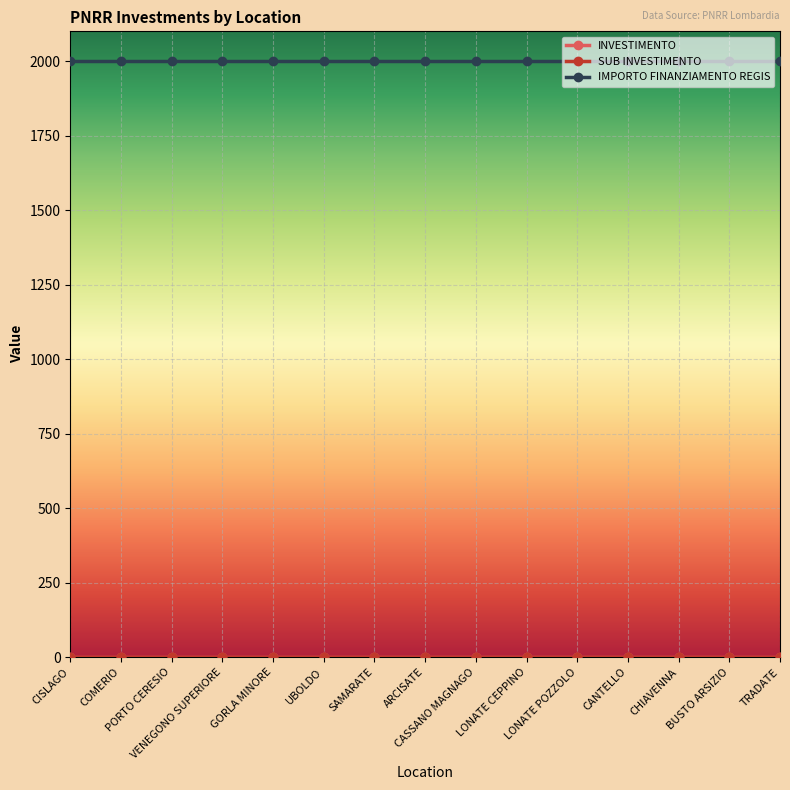

Reading left to right, extract all data points from this chart.

INVESTIMENTO: 2.1	2.1	2.1	2.1	2.1	2.1	2.1	2.1	2.1	2.1	2.1	2.1	2.1	2.1	2.1
SUB INVESTIMENTO: 2.1	2.1	2.1	2.1	2.1	2.1	2.1	2.1	2.1	2.1	2.1	2.1	2.1	2.1	2.1
IMPORTO FINANZIAMENTO REGIS: 2000.0	2000.0	2000.0	2000.0	2000.0	2000.0	2000.0	2000.0	2000.0	2000.0	2000.0	2000.0	2000.0	2000.0	2000.0